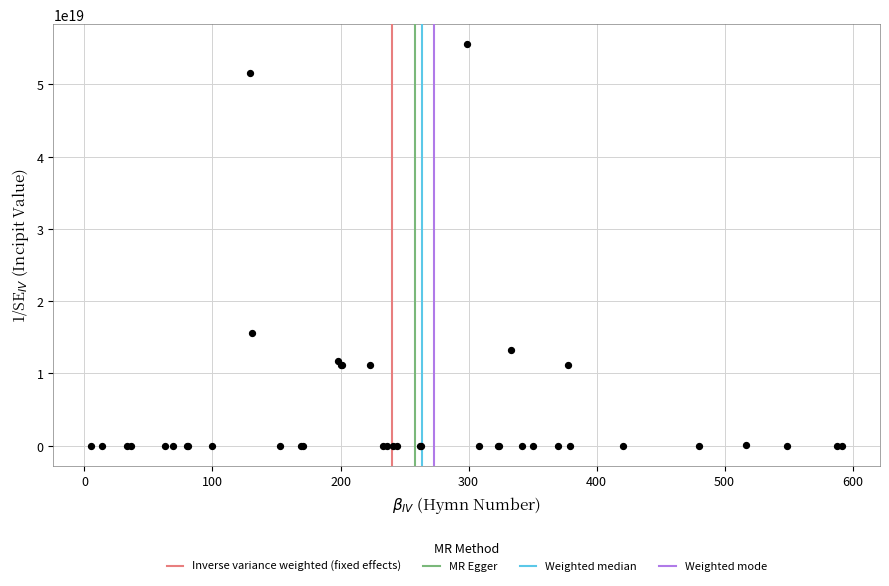

What Y value in the scatter plot is closest to 27778827265672826880?

15567113211715155968